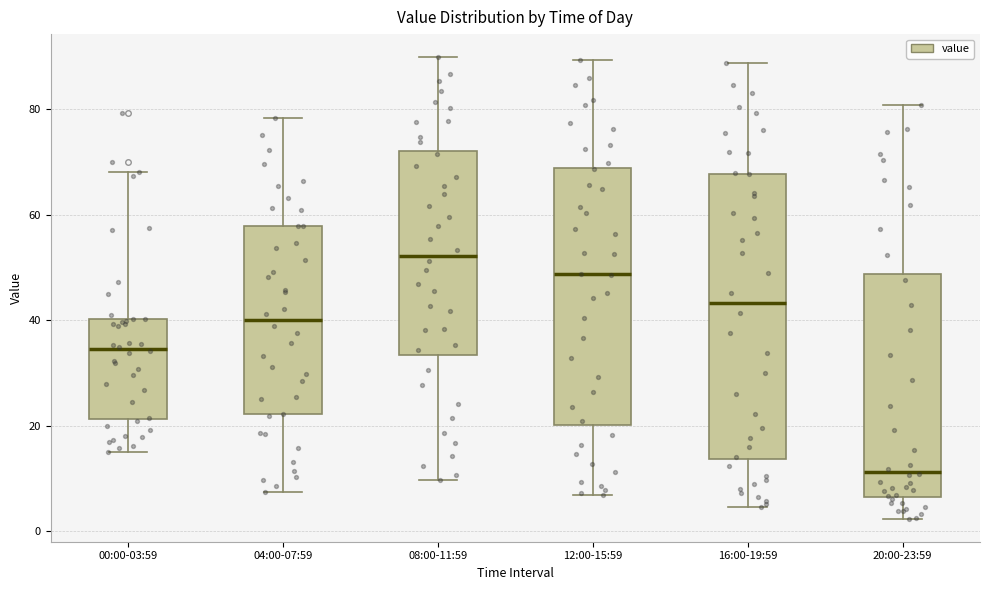

Which box's median line is the highest?

08:00-11:59